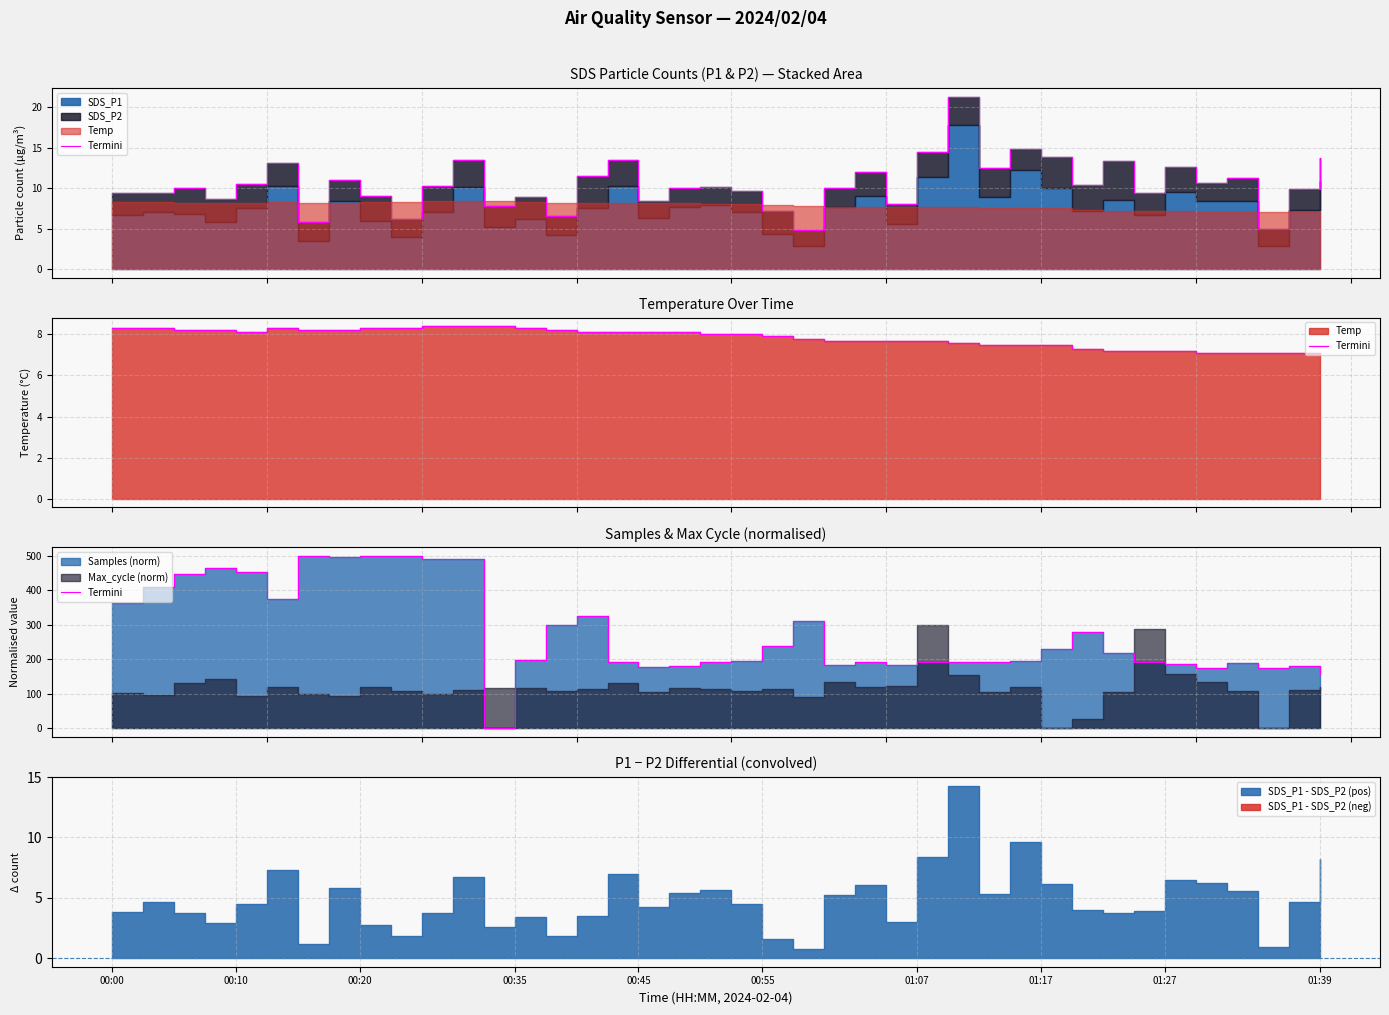

How many points are higher than both their immediate neighbors (excluding endpoints)?

10